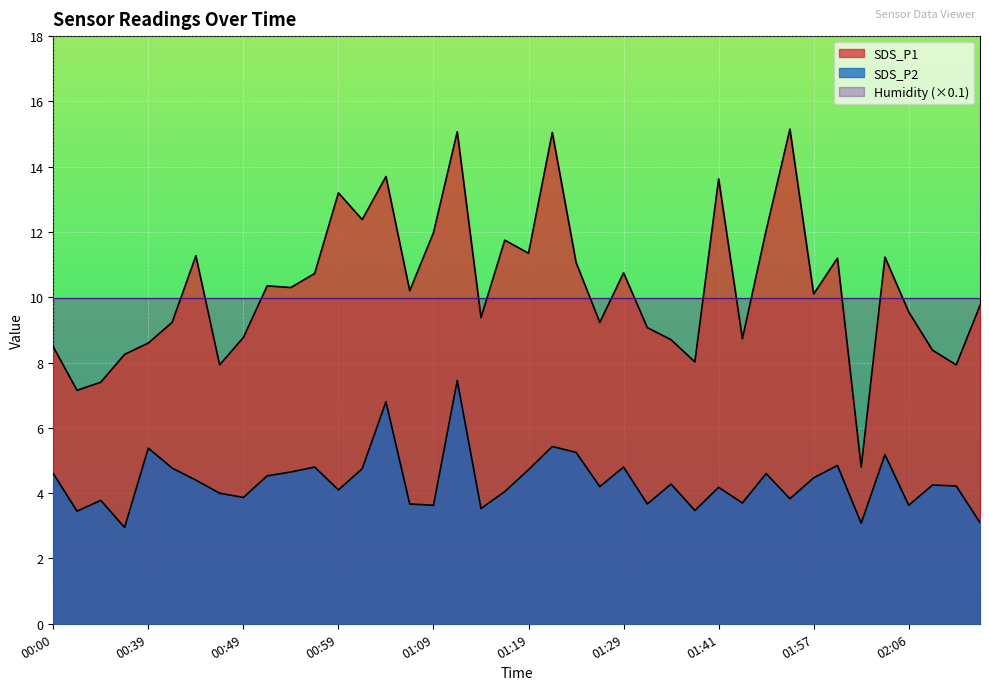

Read the SDS_P2 value at 00:44.

4.4